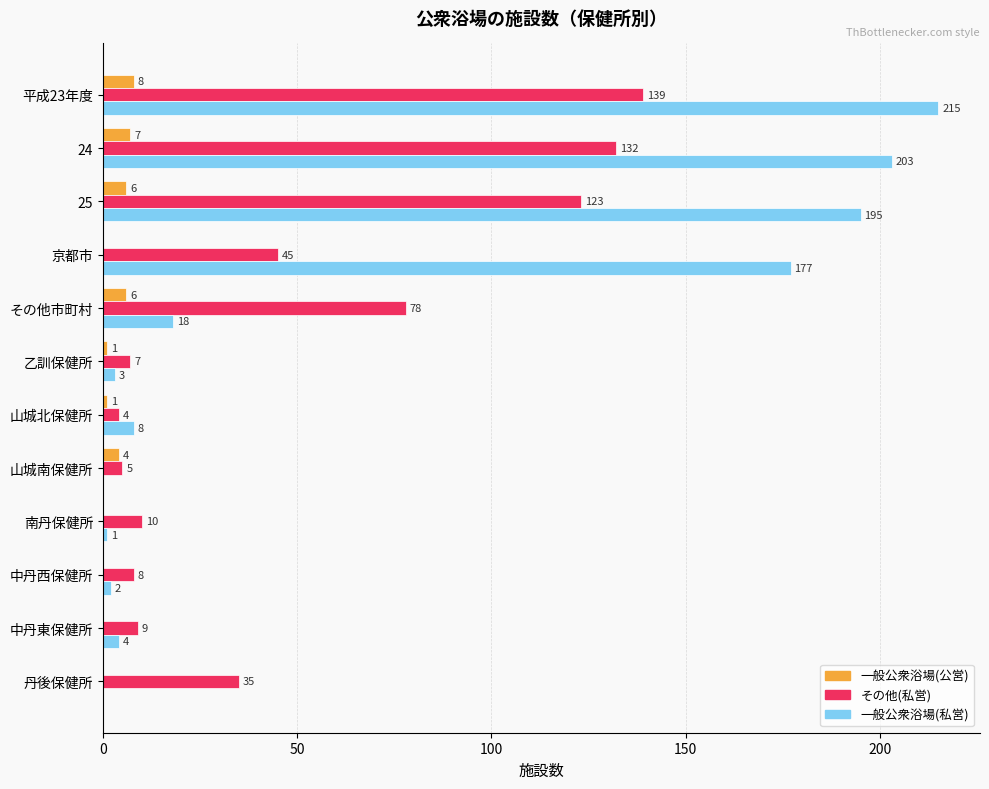

What are all the series names shown in the legend?

一般公衆浴場(公営), その他(私営), 一般公衆浴場(私営)